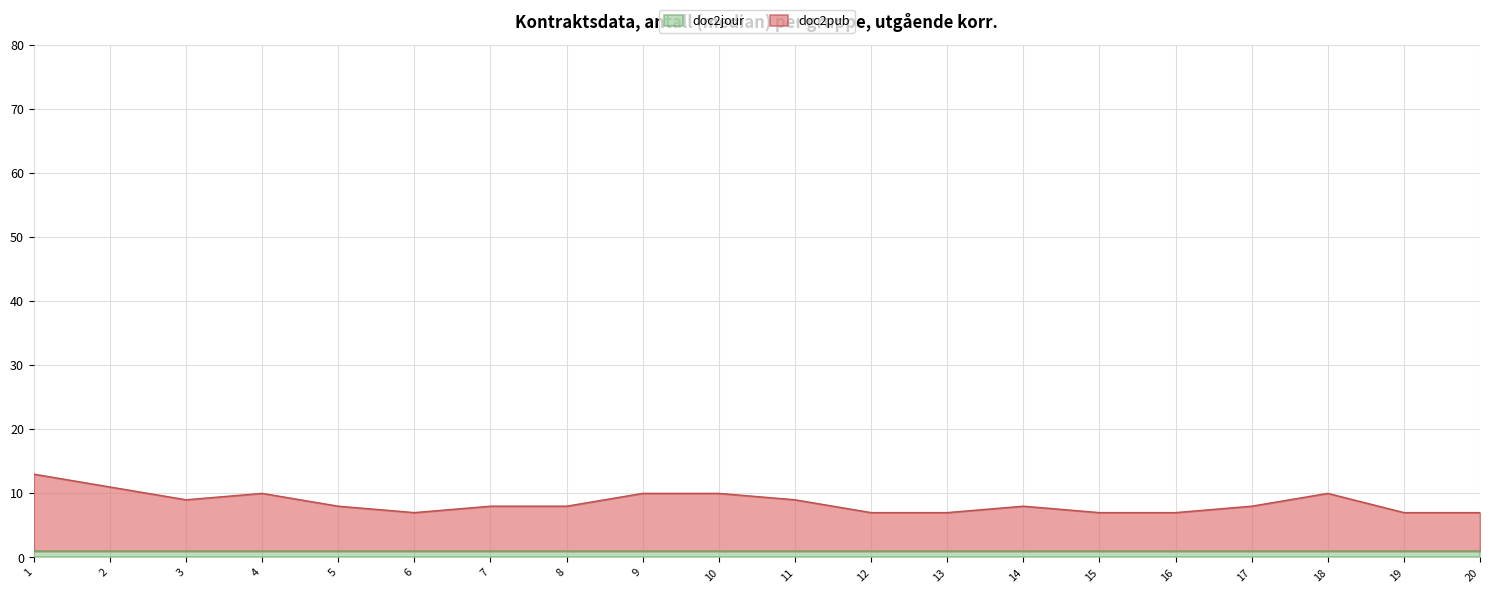

The doc2jour series shows 1 at 12. True or false?

True